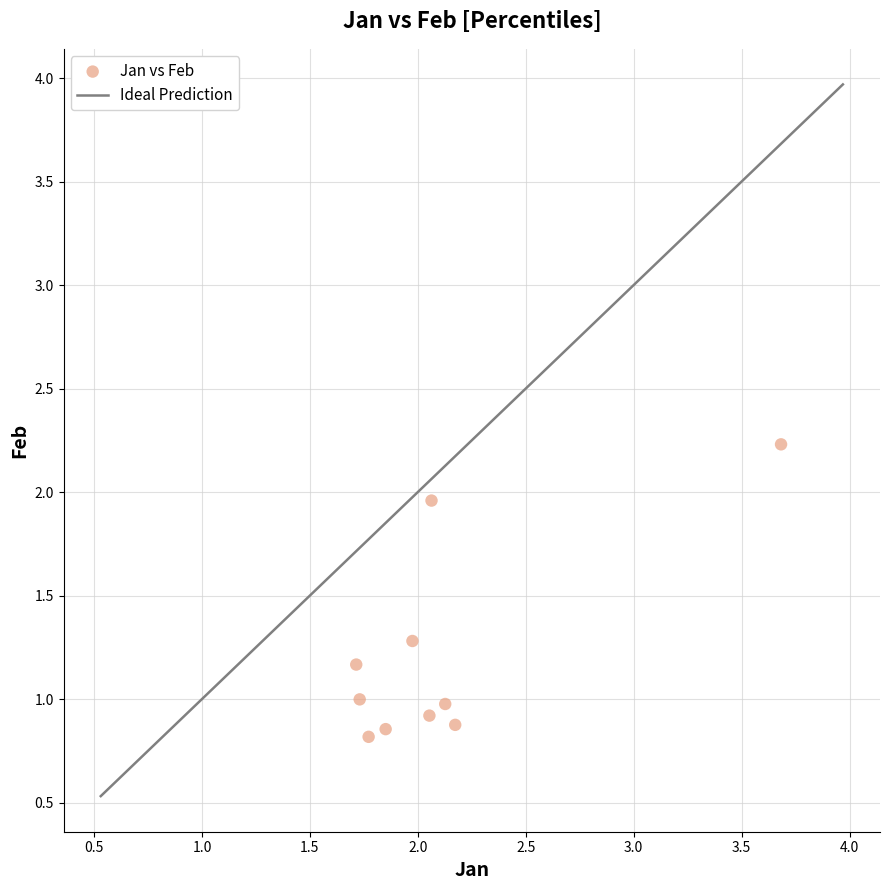

What is the average X value?

2.1